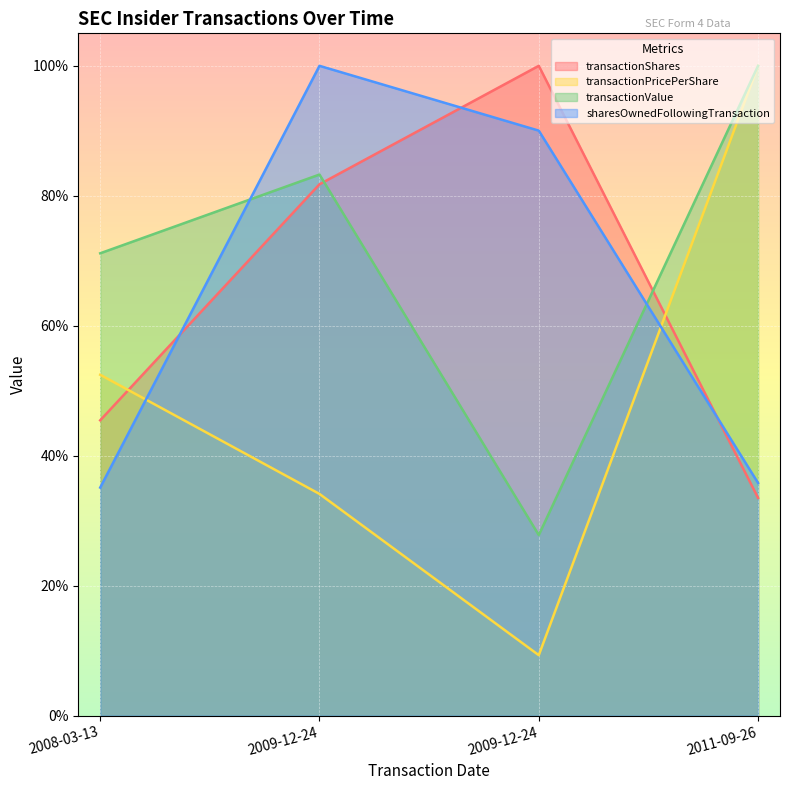

Where is transactionValue nearest to the value 63?

2008-03-13